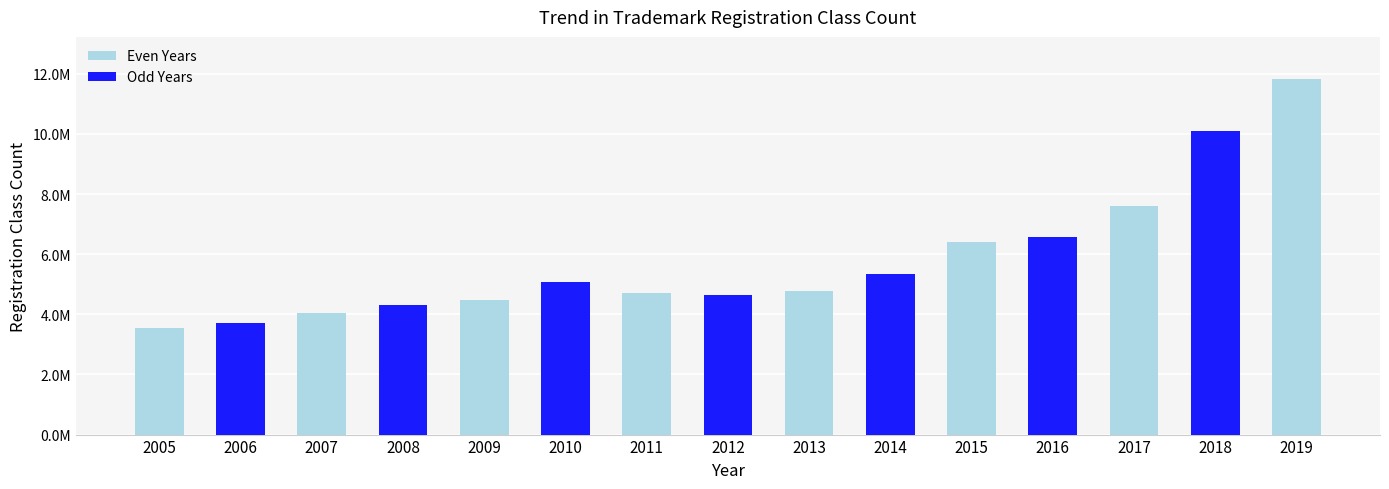

What is the smallest value displayed?

3551600